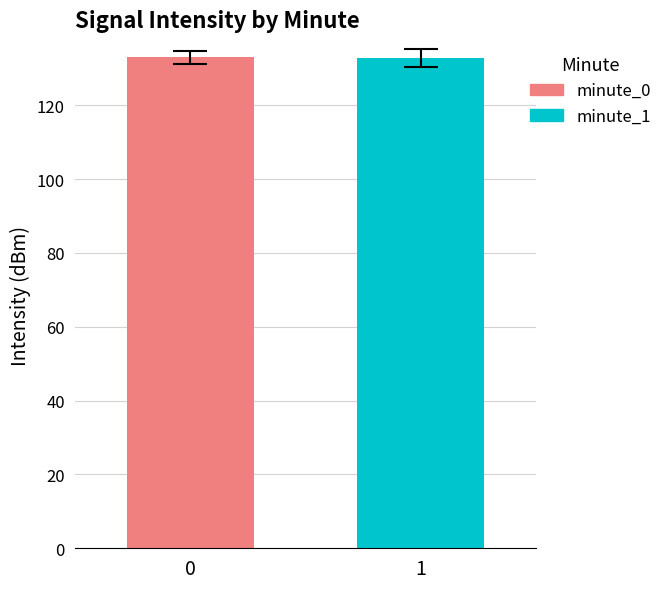

What is the maximum value shown in the chart?

133.0